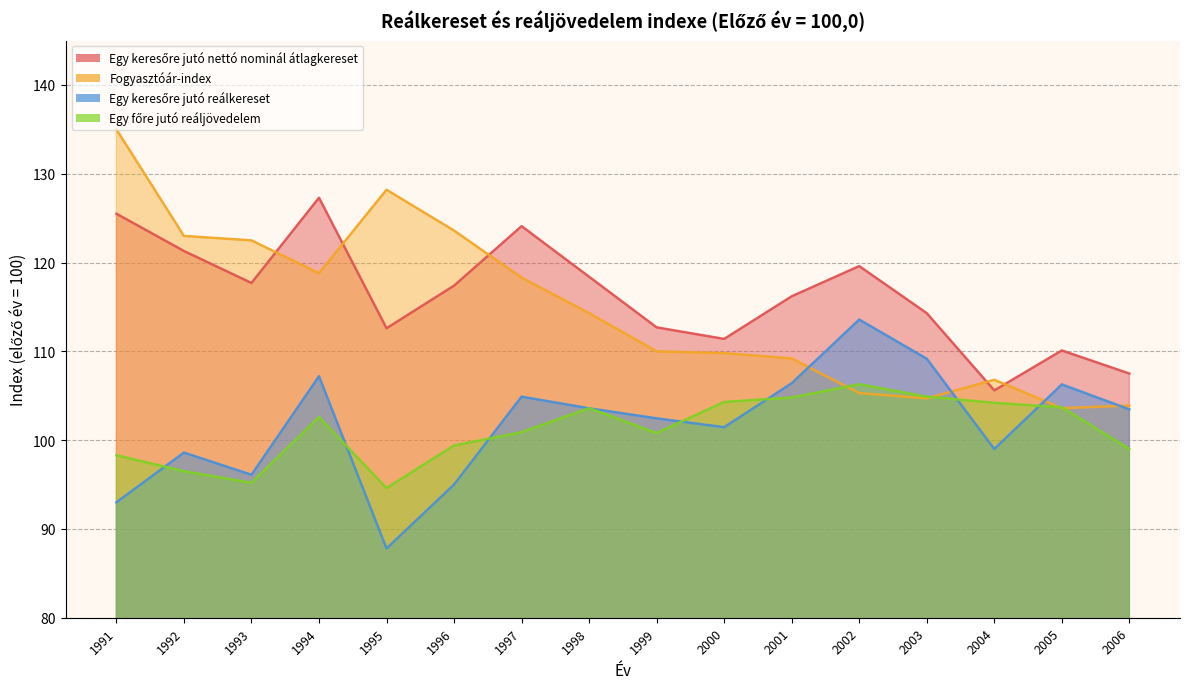

What is the spread (max minus min) of values at 1996?

28.6